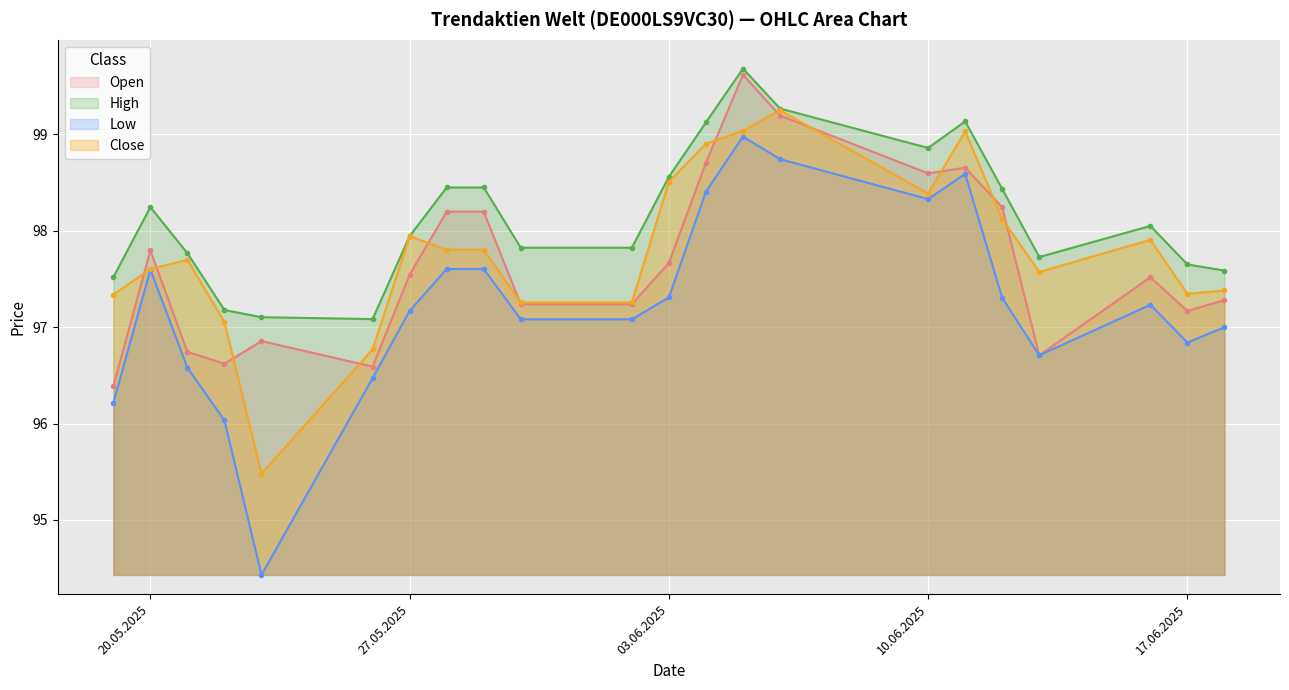

What is the label of the 14th point from the right?

29.05.2025